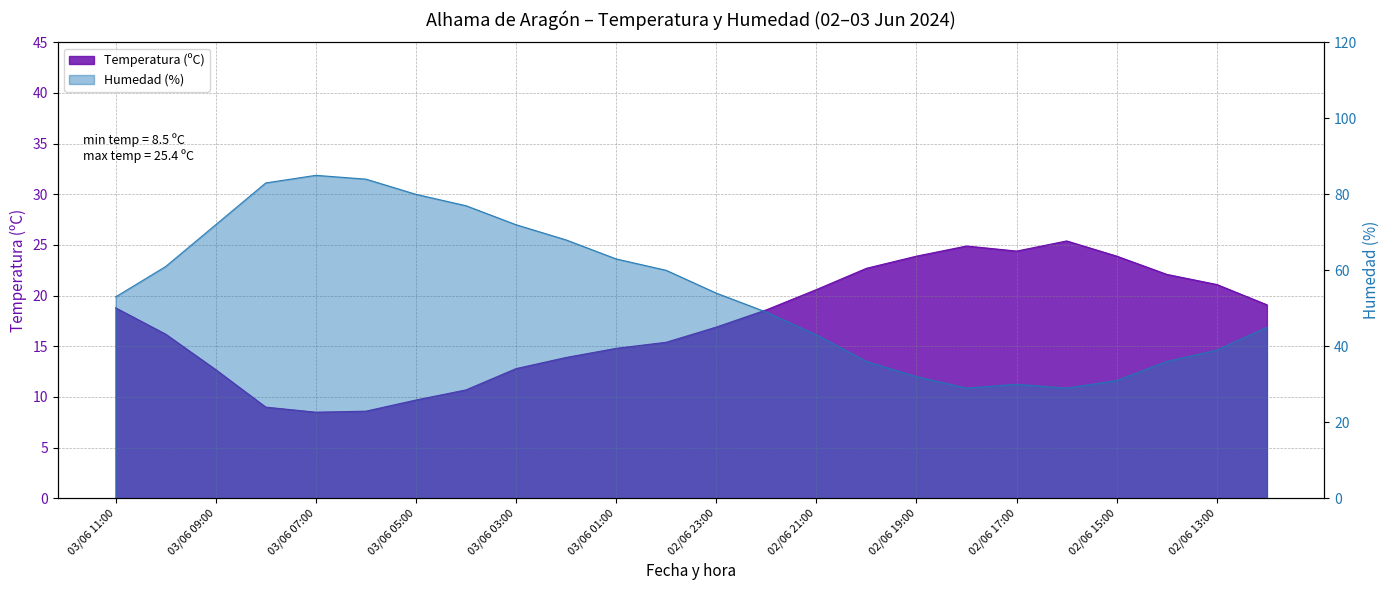

True or false: Temperatura (ºC) and Humedad (%) cross at least once.

False